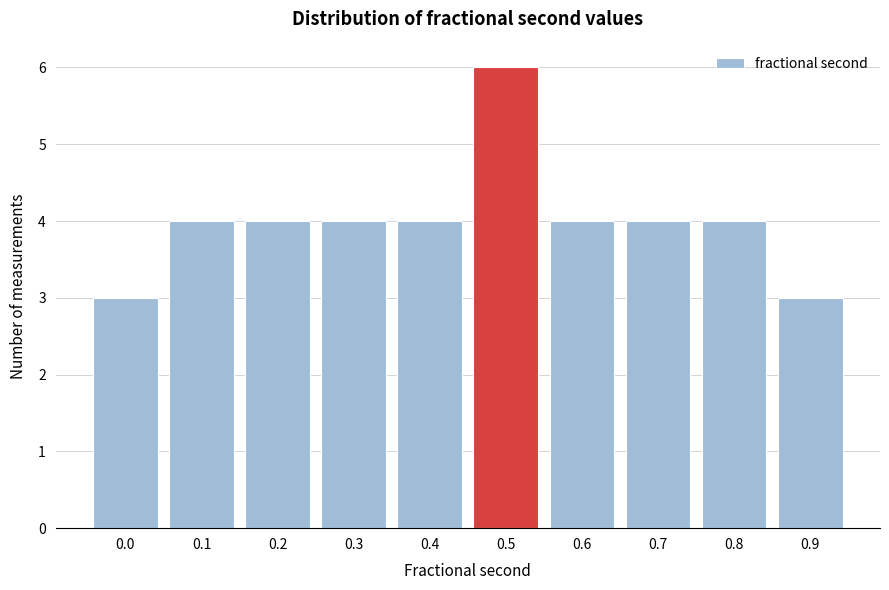

Reading left to right, what are all the values shown in this chart?

0.0=3	0.1=4	0.2=4	0.3=4	0.4=4	0.5=6	0.6=4	0.7=4	0.8=4	0.9=3